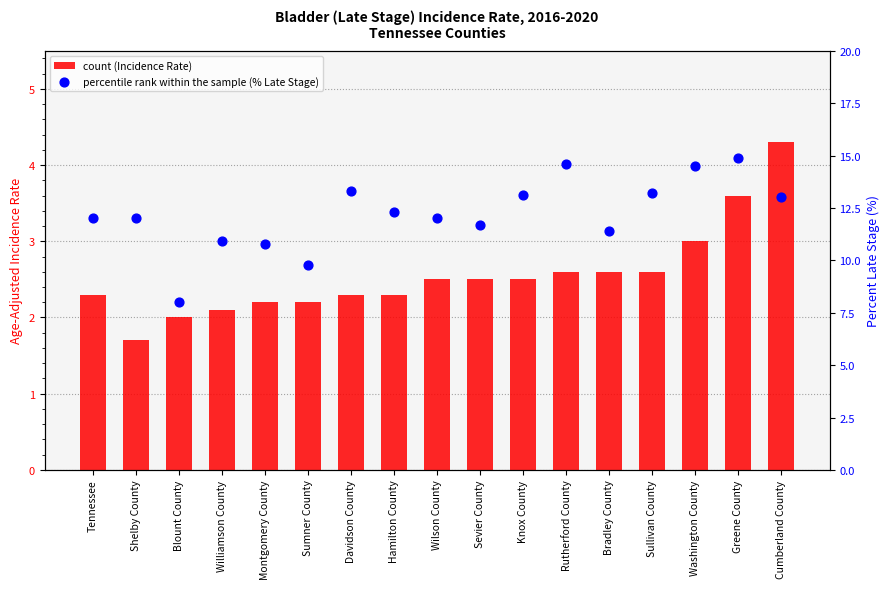

Is the value of Percent Late Stage (%) at Washington County greater than the value of Age-Adjusted Incidence Rate at Shelby County?

Yes